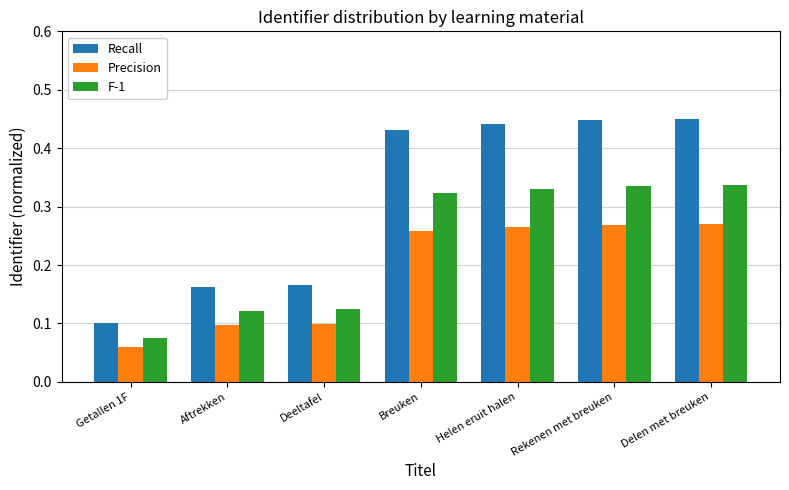

Rank the series at Breuken from highest to lowest value.

Recall, F-1, Precision